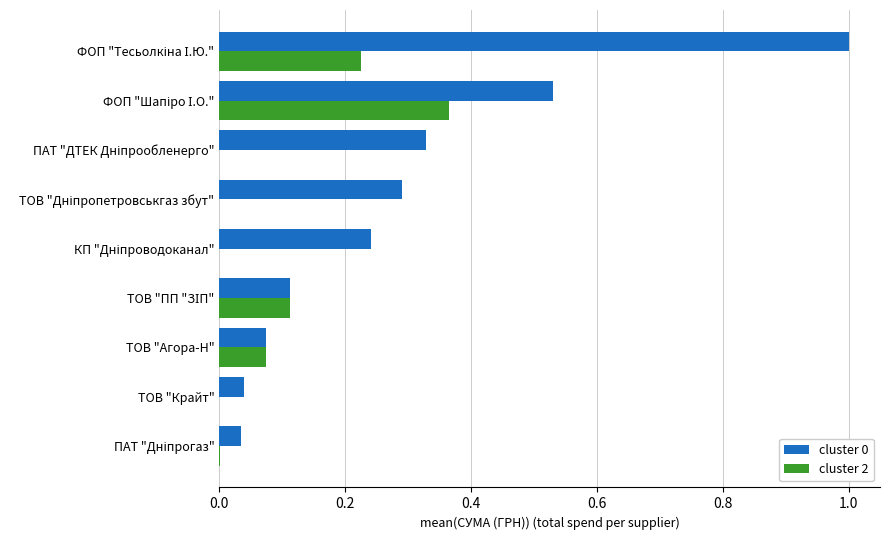

What is the maximum value shown in the chart?

1.0